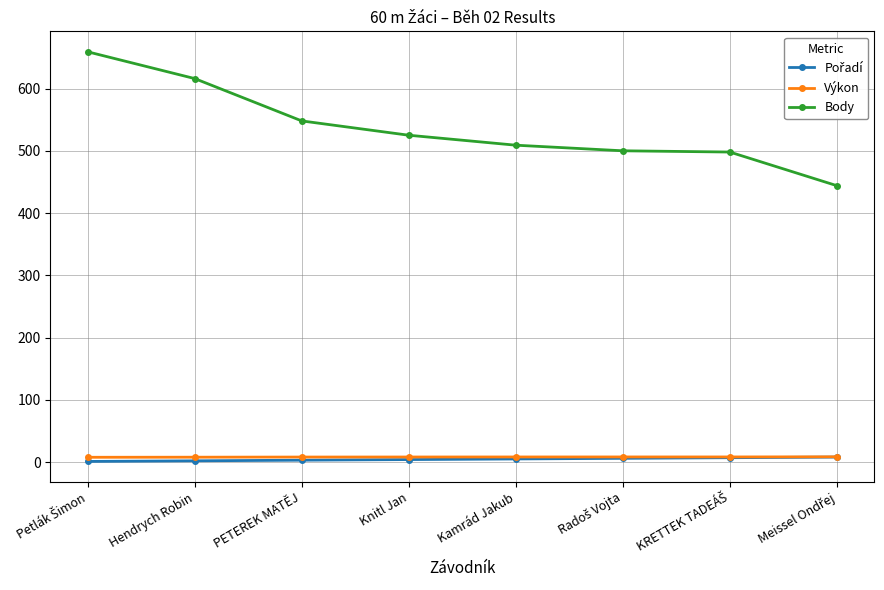

What is the label of the 7th point from the right?

Hendrych Robin